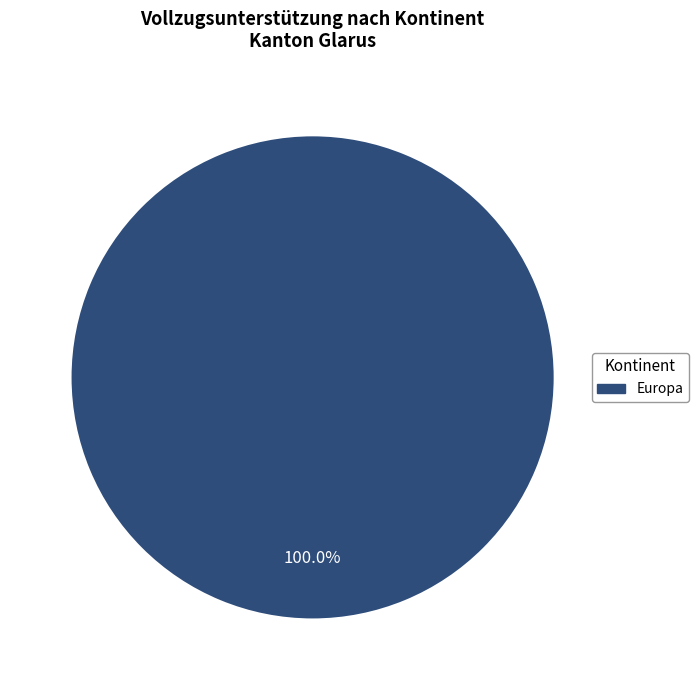

How many segments does this pie chart have?

1